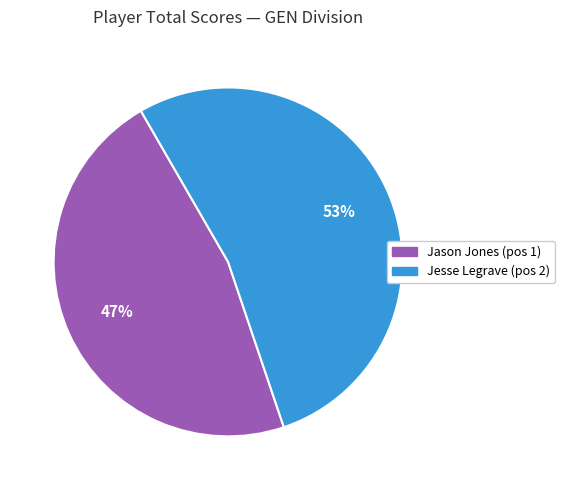

Is there any slice that represents more than half of the pie?

Yes